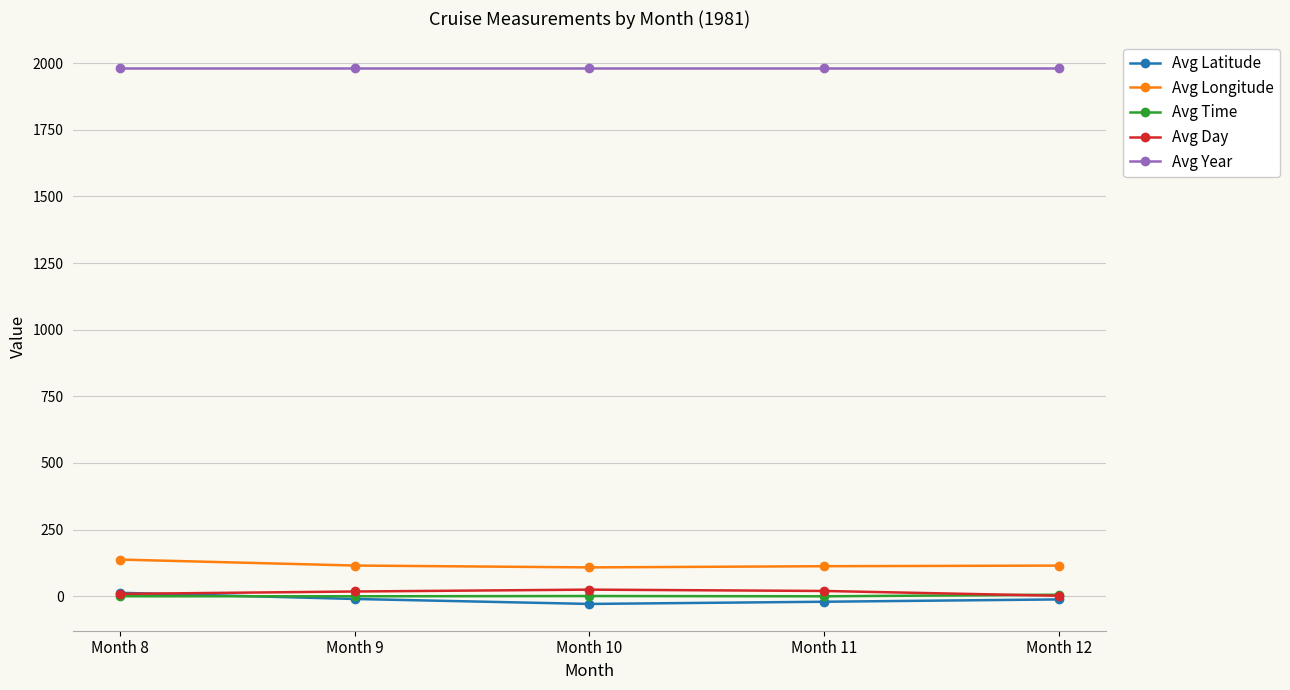

What is the value of the Avg Time point at the 5th from the left?

6.0